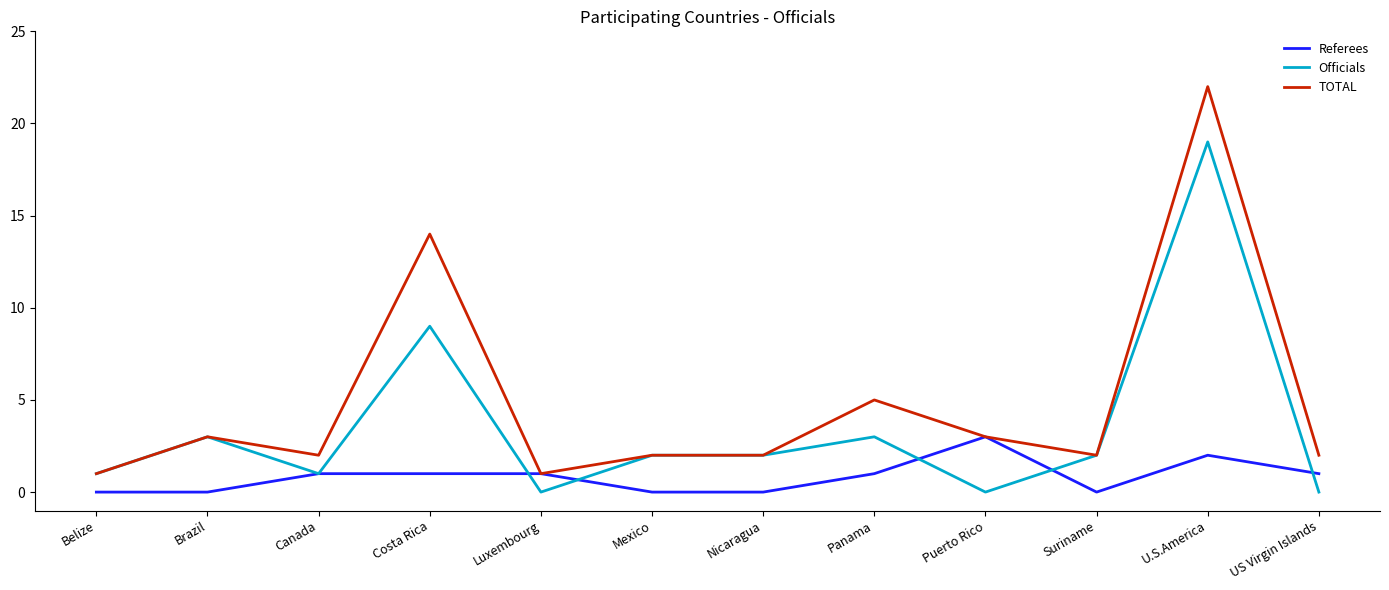

Rank the series by their average value, from lowest to highest.

Referees, Officials, TOTAL